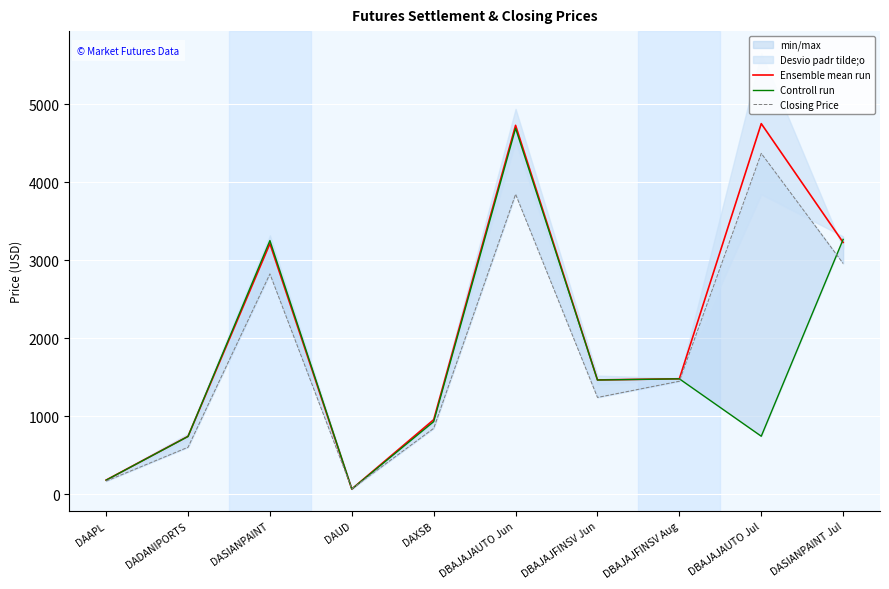

Where do Ensemble mean run and Closing Price first cross each other?

DASIANPAINT and DAUD